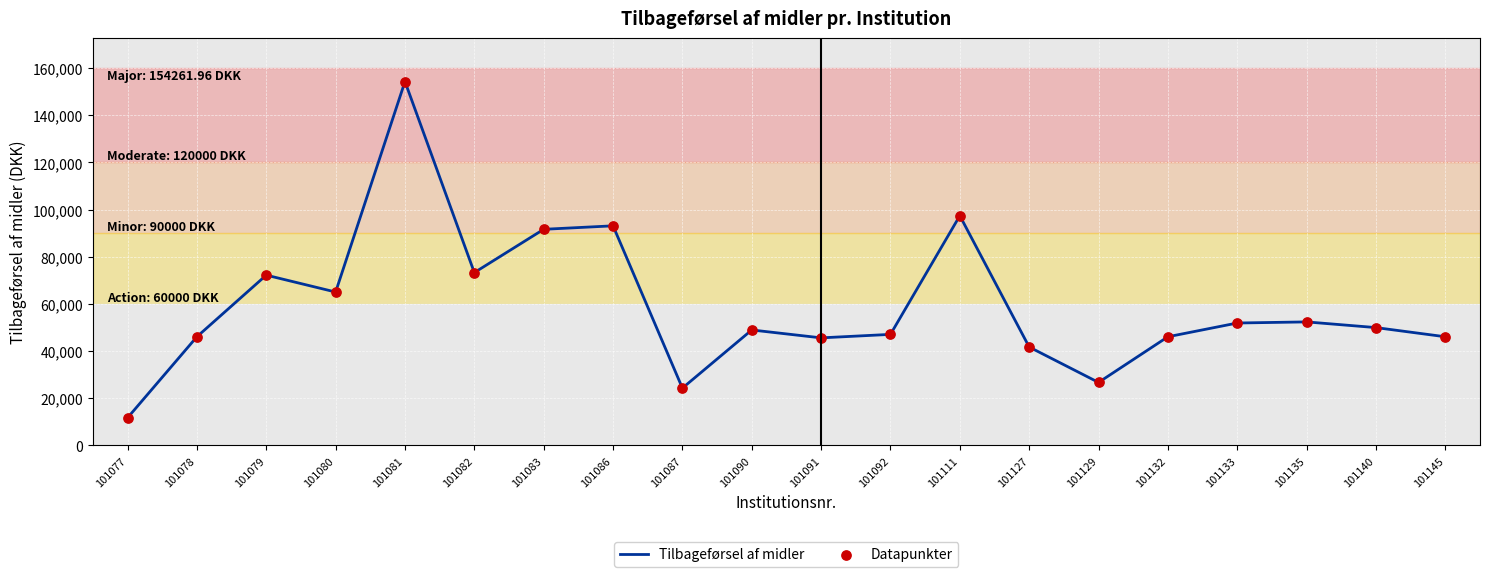

Approximately how many times larger is the value at 101081 compared to 101078?

3.4